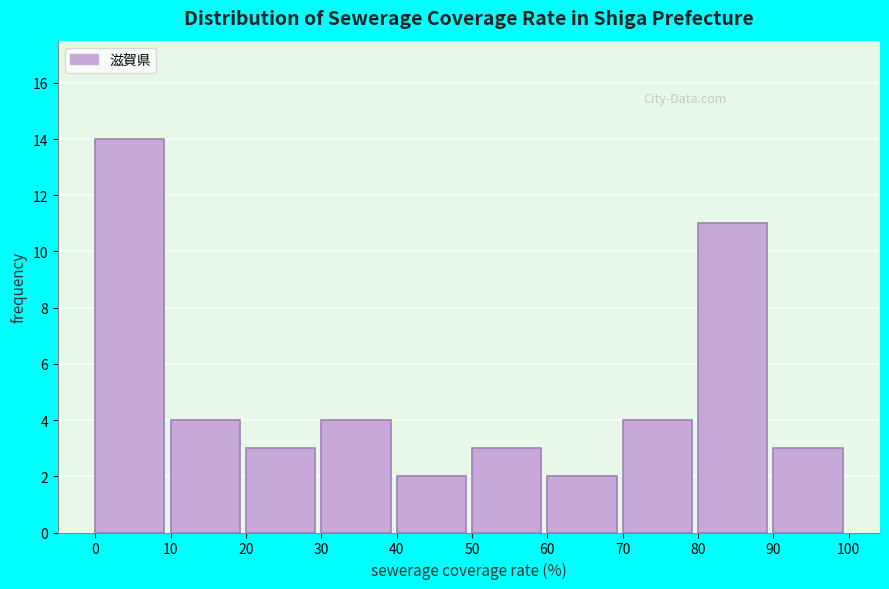

Over which range of the x-axis is the bar tallest?

0 to 10